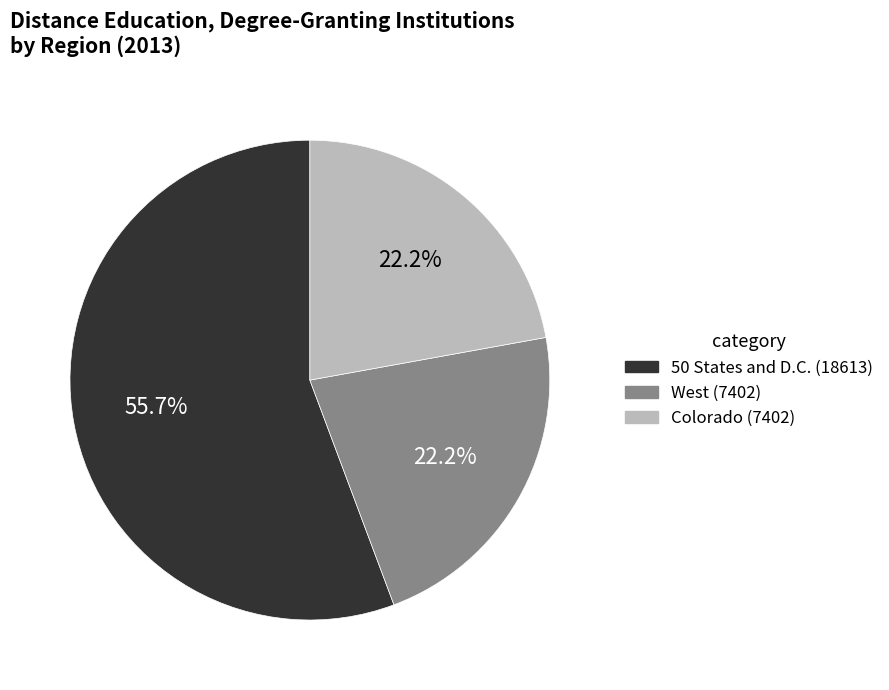

Which category has the biggest portion of the pie?

50 States and D.C.